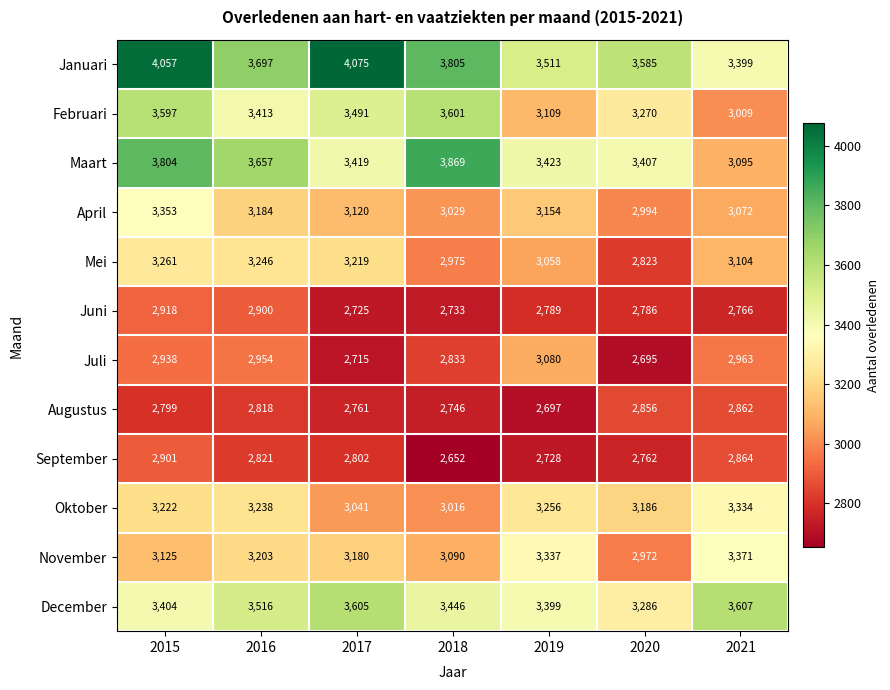

At how many categories does at least one series exceed 3094?

7